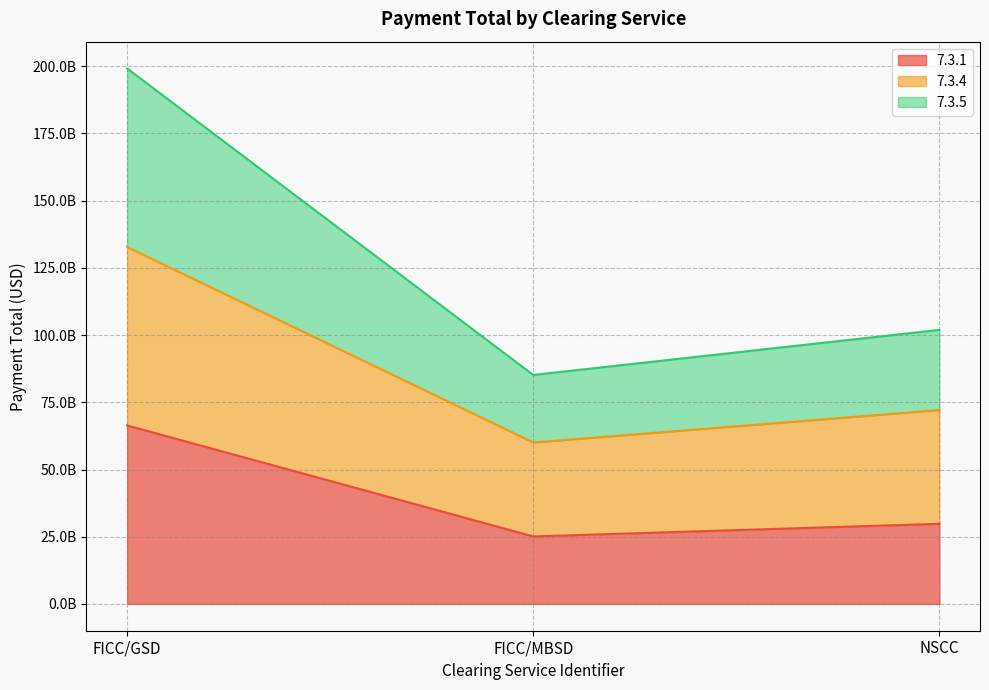

Reading left to right, transcribe all the data shown in this chart.

7.3.1: 66394369896.9	25108156130.3	29807443842.8
7.3.4: 132788739793.8	60066468586.0	72135935526.9
7.3.5: 199183109690.7	85174624716.4	101943379369.7